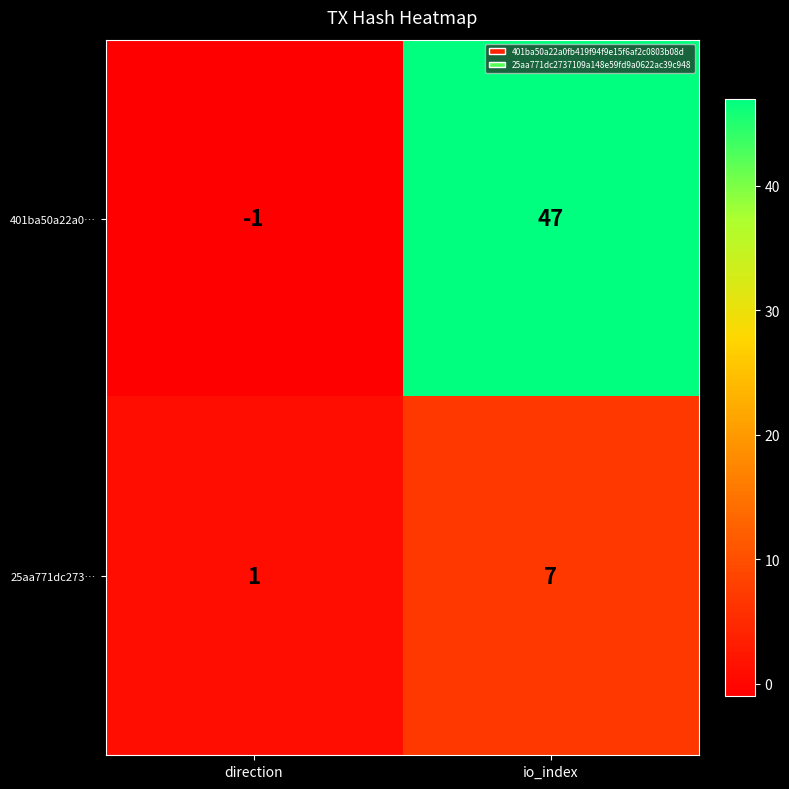

What is the average value of the 401ba50a22a0… series?

23